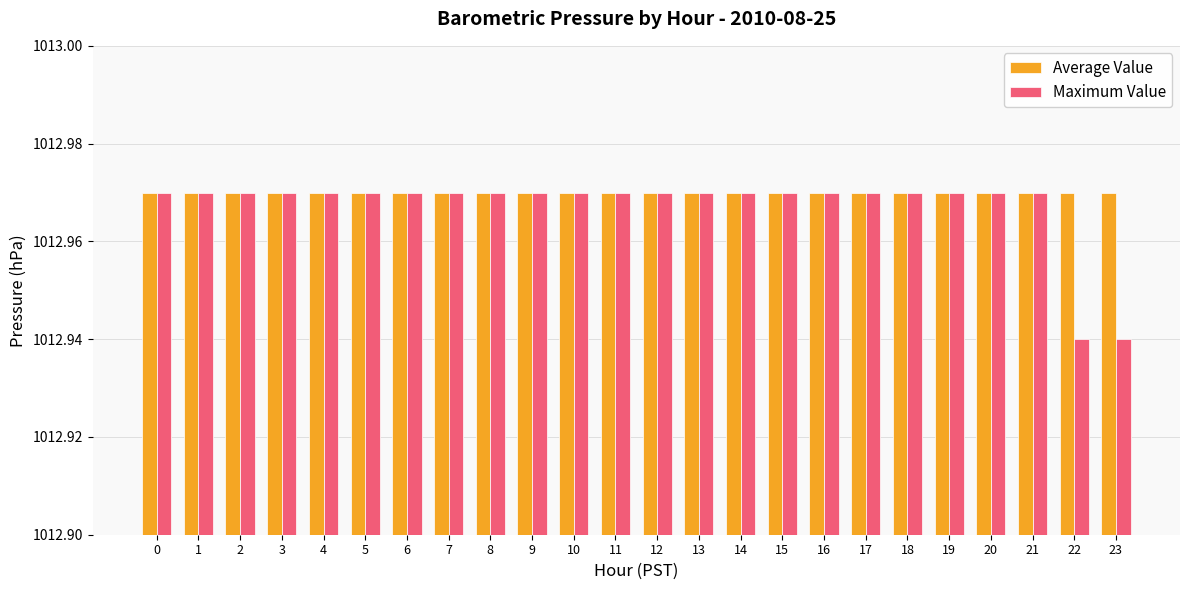

Which series changed the most between 11 and 22?

Maximum Value